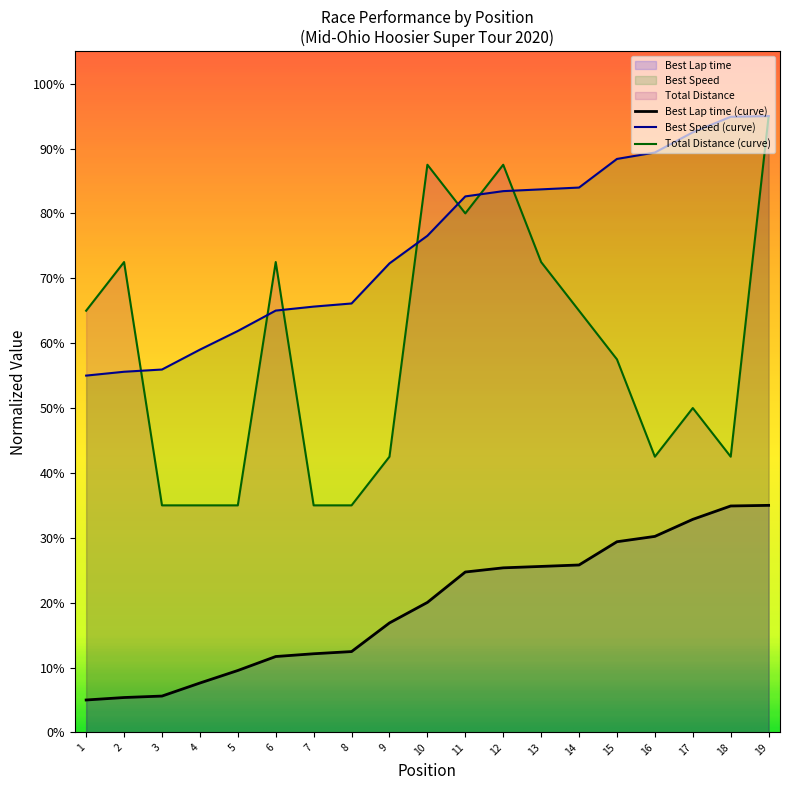

Reading left to right, what are all the values shown in this chart?

Total Laps: 65.0	72.5	35.0	35.0	35.0	72.5	35.0	35.0	42.5	87.5	80.0	87.5	72.5	65.0	57.5	42.5	50.0	42.5	95.0
Best Lap time: 5.0	5.4	5.6	7.6	9.5	11.7	12.1	12.5	16.9	20.0	24.7	25.4	25.6	25.8	29.4	30.2	32.8	34.9	35.0
Best Speed: 55.0	55.6	55.9	59.0	61.9	65.0	65.6	66.1	72.3	76.6	82.6	83.4	83.7	84.0	88.4	89.4	92.5	94.9	95.0